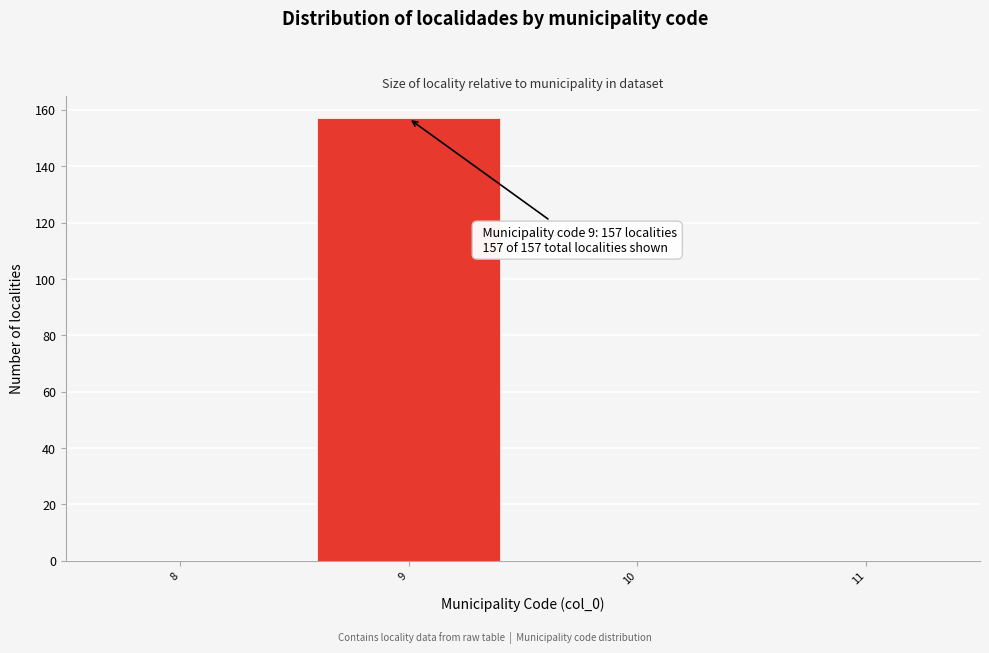

Which range on the x-axis has the tallest bar?

8.5 to 9.5